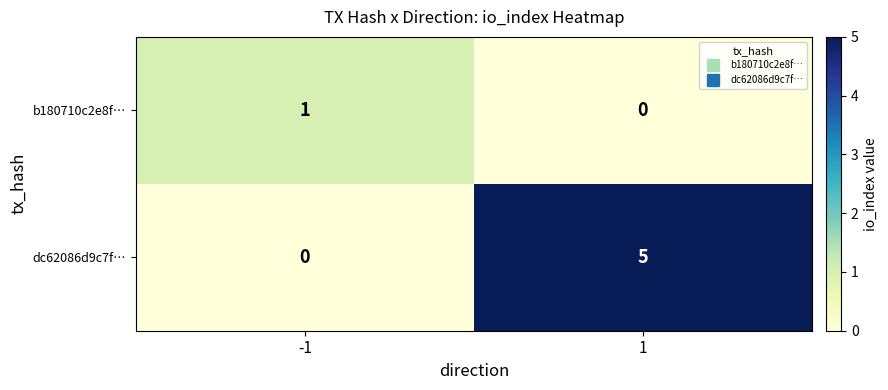

Which series has the largest range (max minus min)?

dc62086d9c7f…